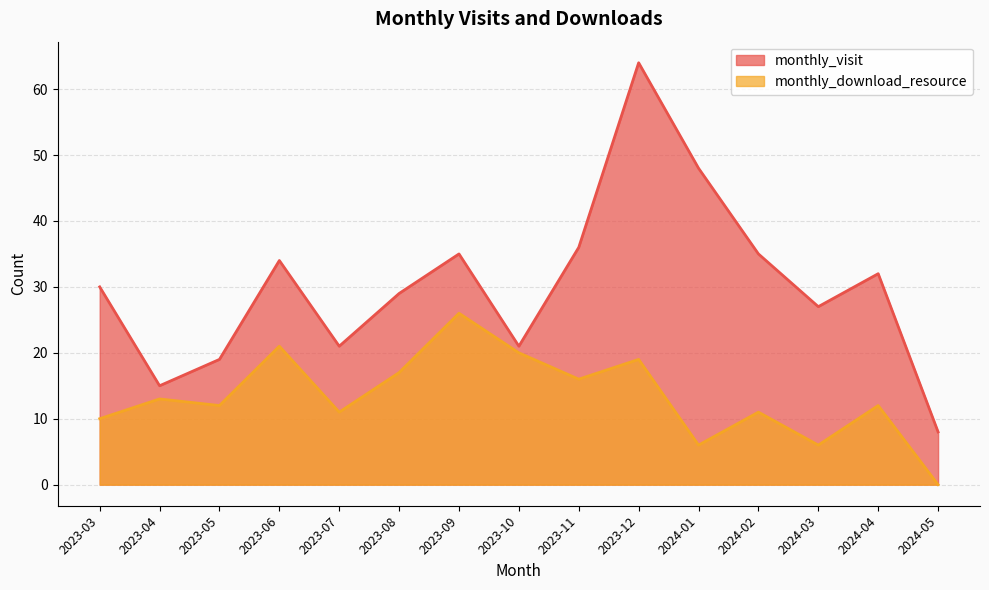

What is the total value across all series at 2023-11?

52